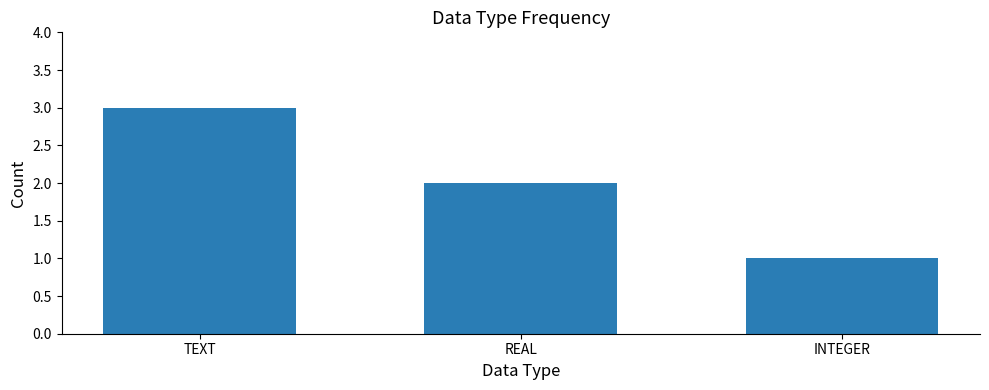

What is the difference between the maximum and minimum values?

2